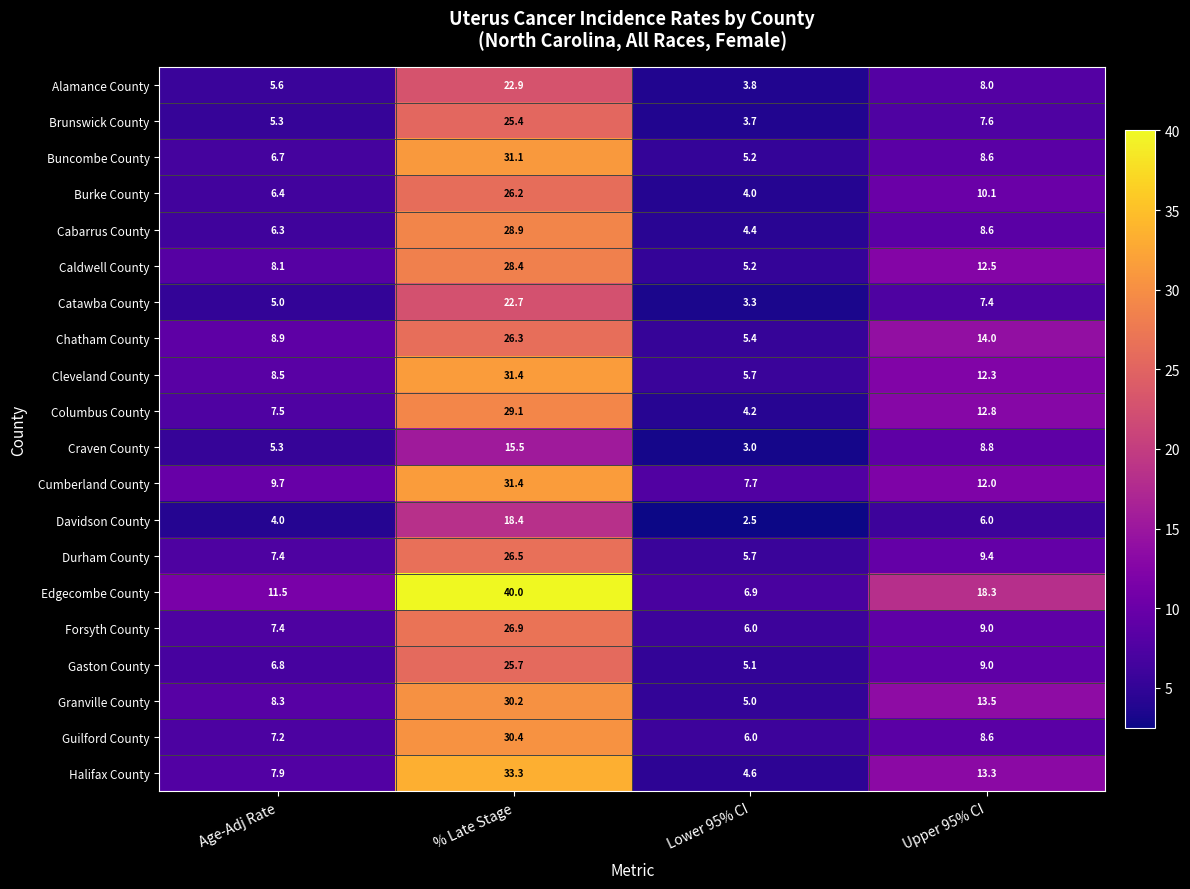

At how many categories does at least one series exceed 26?

1